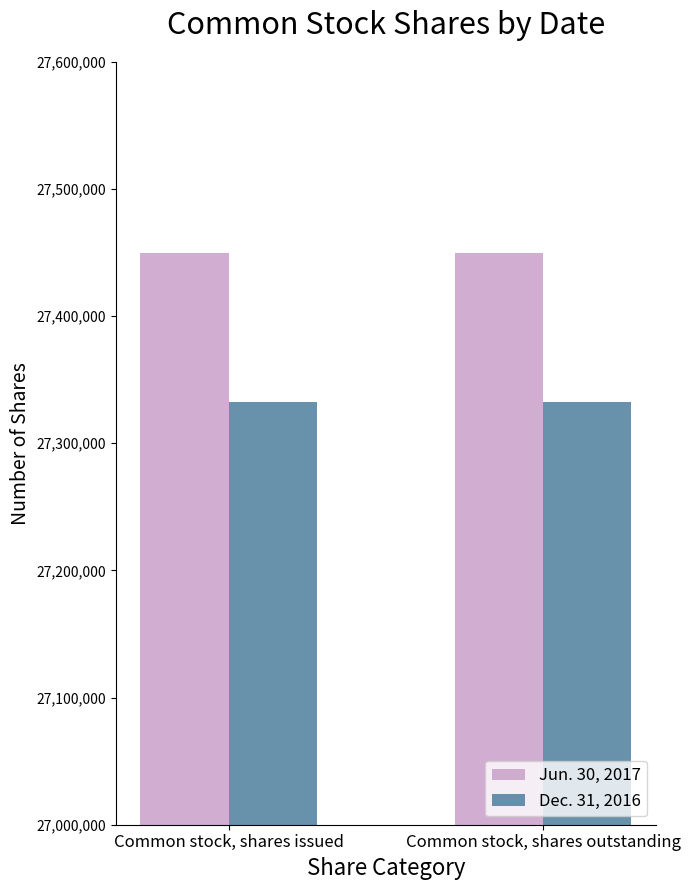

Rank the series at Common stock, shares outstanding from lowest to highest value.

Dec. 31, 2016, Jun. 30, 2017